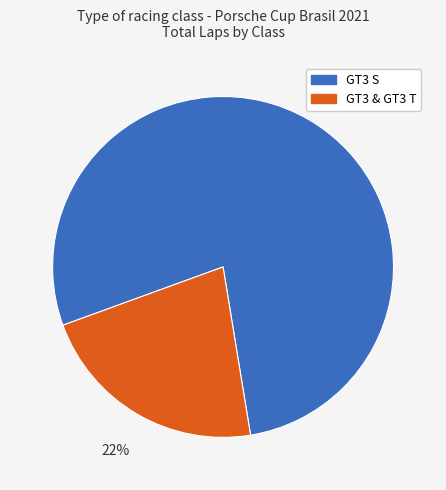

Rank the categories by value from highest to lowest.

GT3 S, GT3 & GT3 T